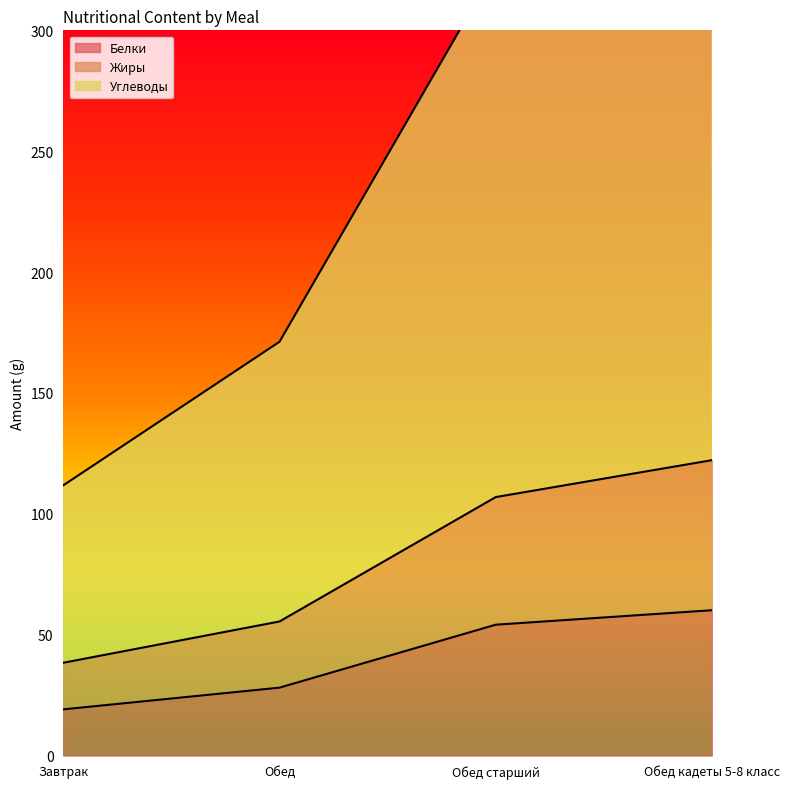

What value does the Жиры series have at Обед кадеты 5-8 класс?

122.2